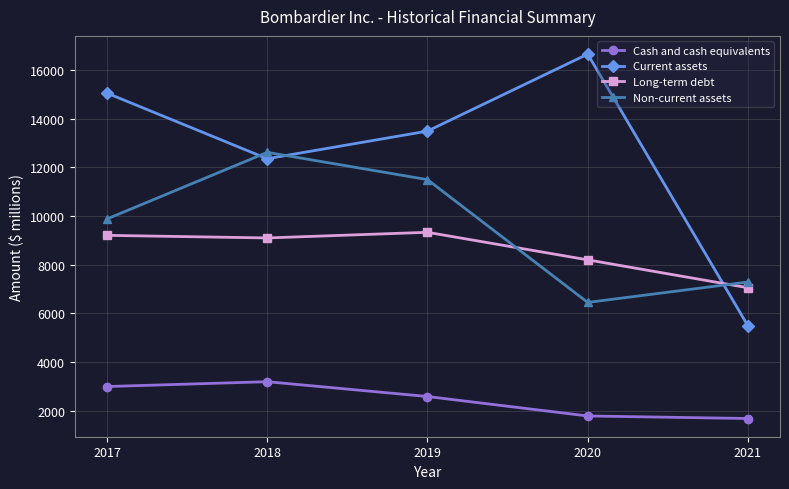

What is the difference between the maximum and minimum values in the Non-current assets series?

6166